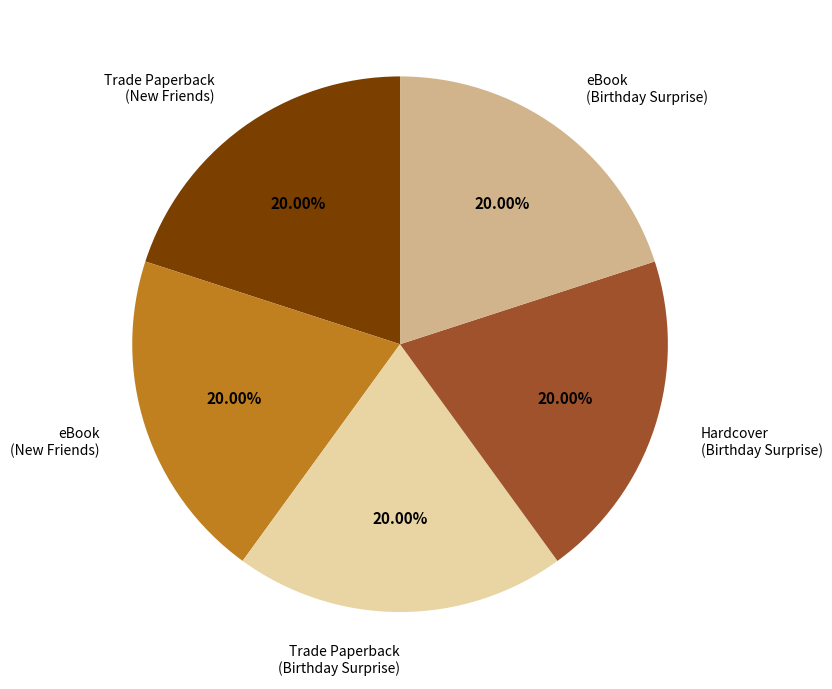

Does any single category account for the majority?

No